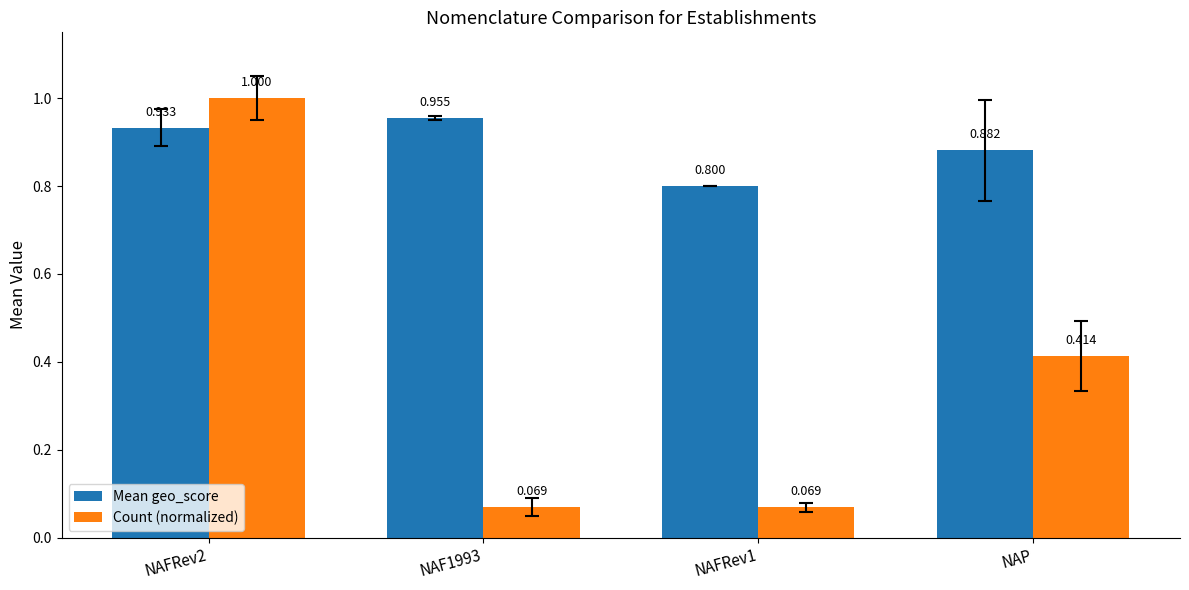

What is the total value across all series at NAF1993?

1.0